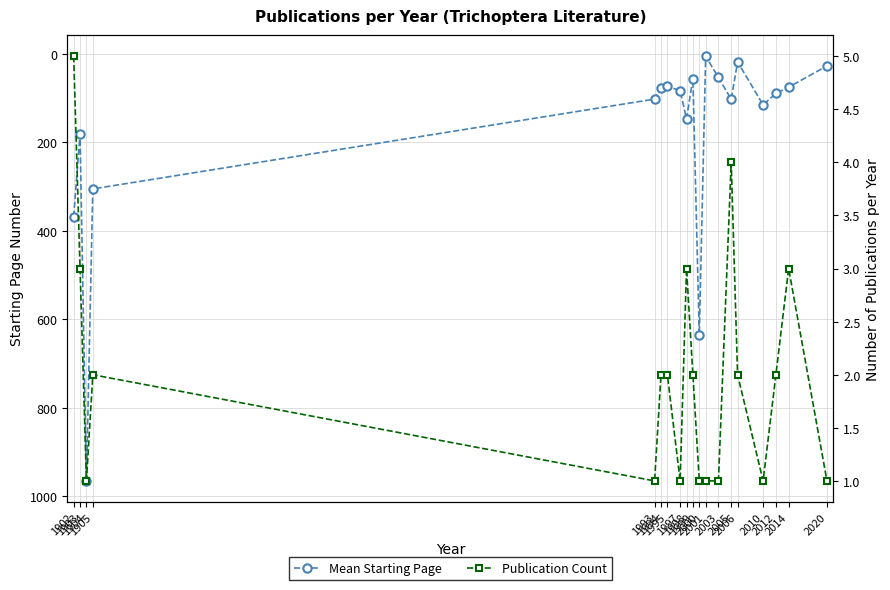

What is the sum of all Publication Count values?

38.0